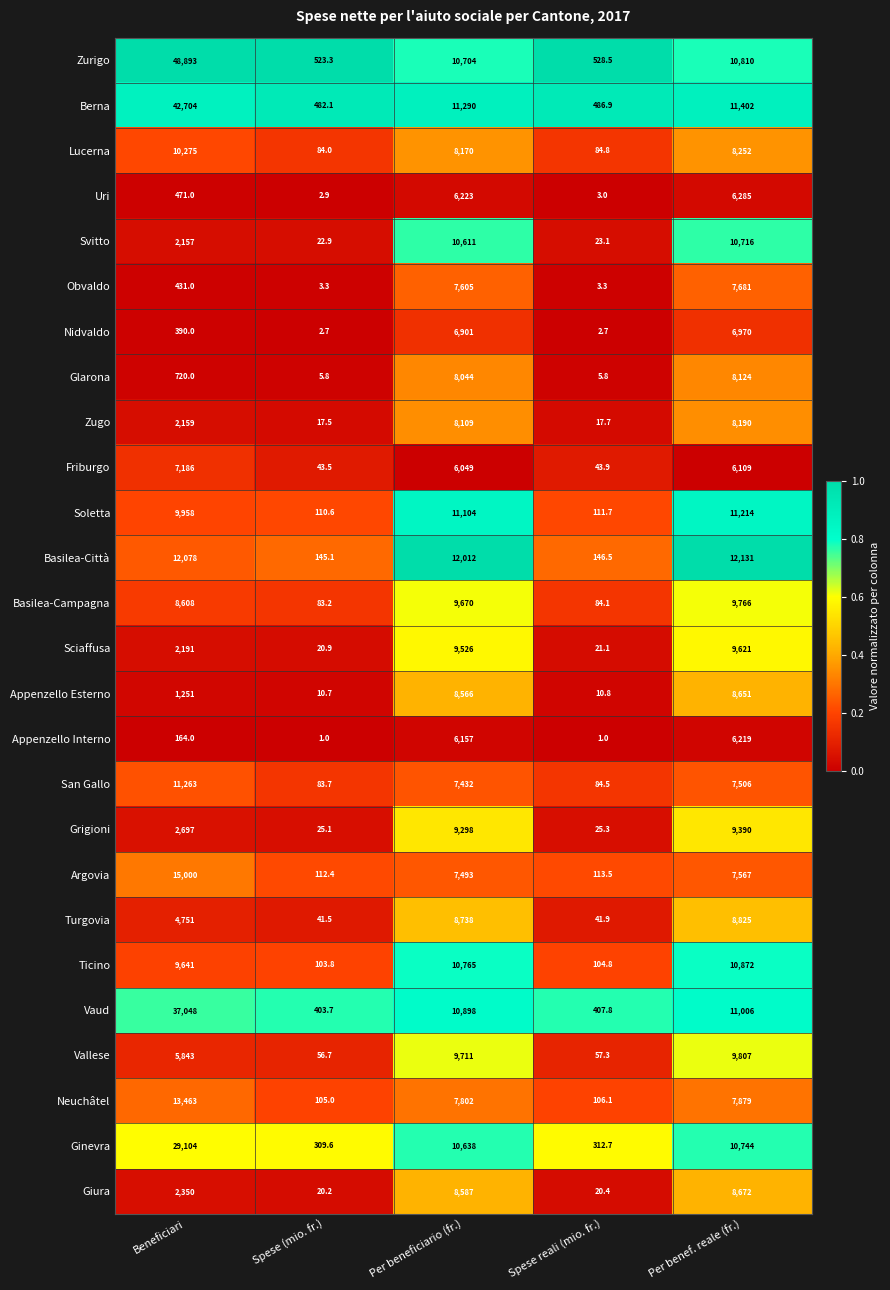

At Per benef. reale (fr.), list the series in order from largest to smallest.

Basilea-Città, Berna, Soletta, Vaud, Ticino, Zurigo, Ginevra, Svitto, Vallese, Basilea-Campagna, Sciaffusa, Grigioni, Turgovia, Giura, Appenzello Esterno, Lucerna, Zugo, Glarona, Neuchâtel, Obvaldo, Argovia, San Gallo, Nidvaldo, Uri, Appenzello Interno, Friburgo